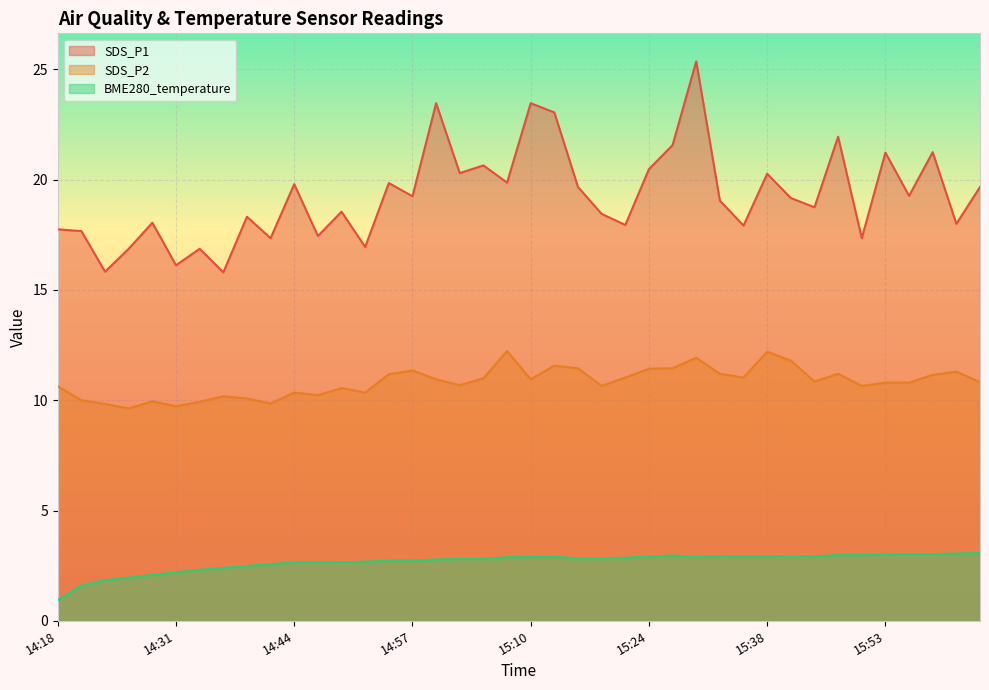

At which category does the chart reach its peak across all series?

15:30